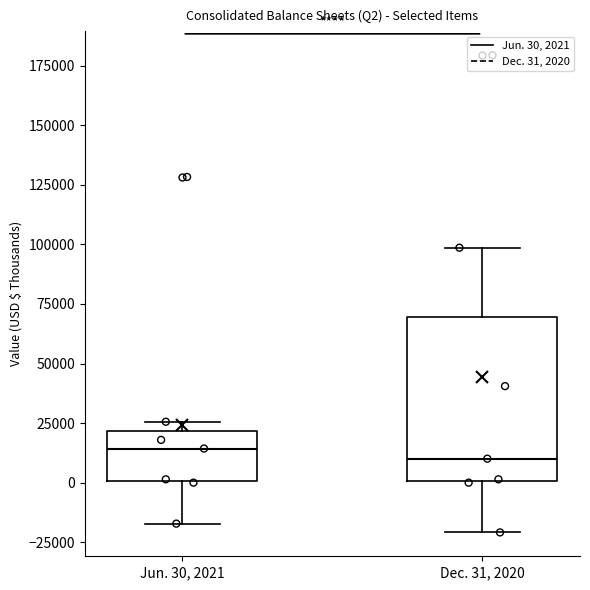

Reading left to right, transcribe this box plot: for each box, give where its median line is, the range the box spans, and where its two whiskers end, as read against the y-axis. The values are not printed on the chart, so give them approximately, as read against the axis.

Jun. 30, 2021: median 15000, box 0 to 20000, whiskers -15000 to 25000
Dec. 31, 2020: median 10000, box 0 to 70000, whiskers -20000 to 100000